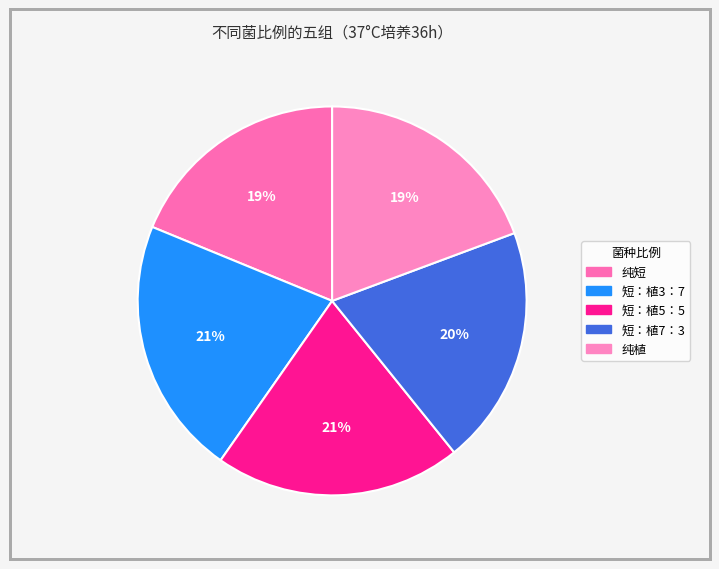

To the nearest percent, what is the combined percentage of 纯短 and 短：植3：7?

40%